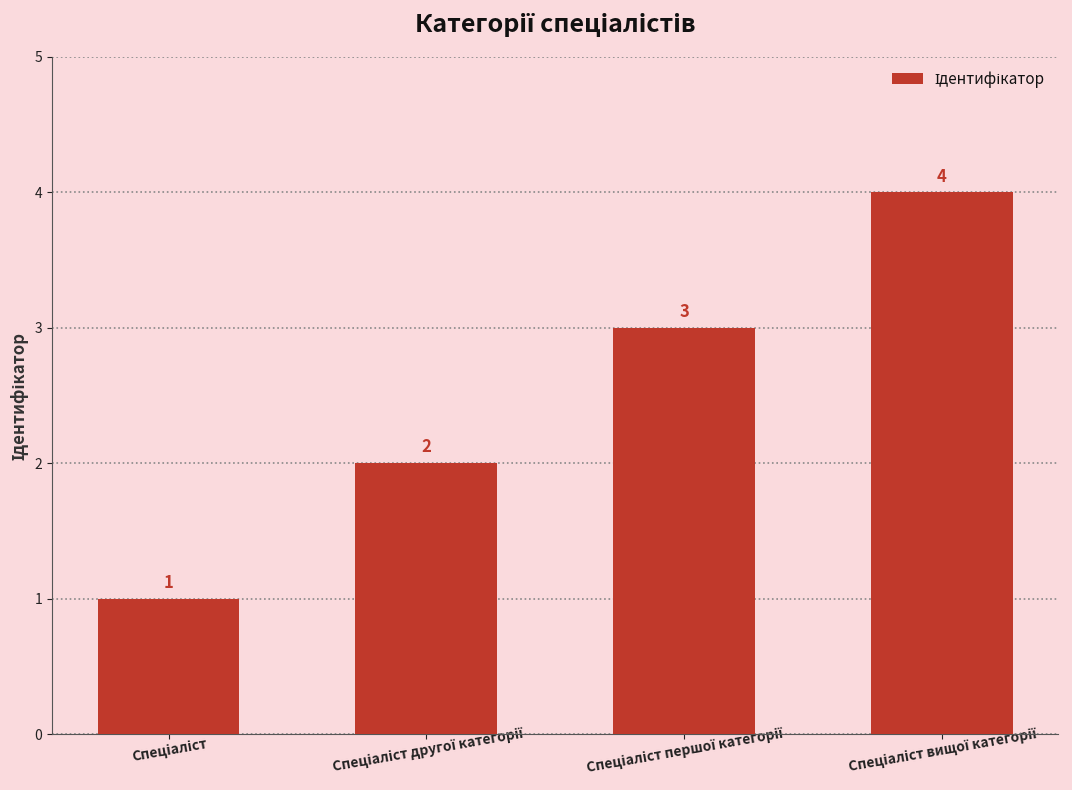

What is the greatest value displayed?

4